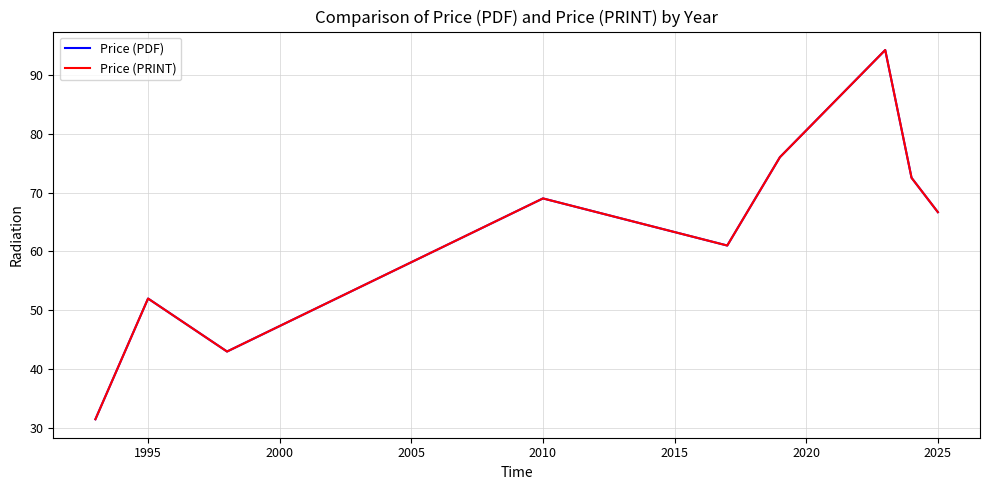

How many lines are shown in the chart?

2